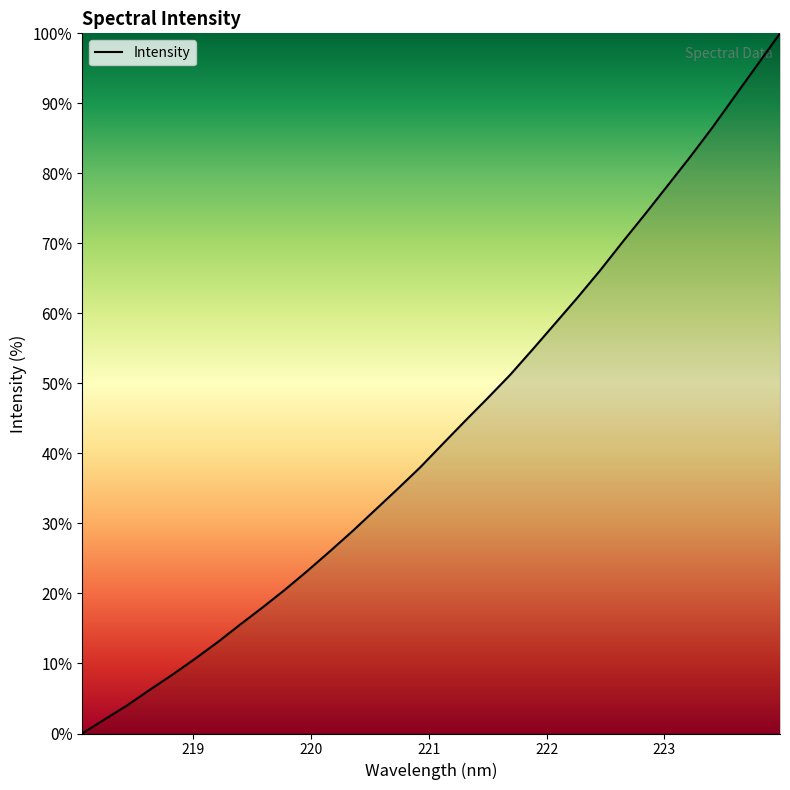

What is the difference between the maximum and minimum values?

100.0